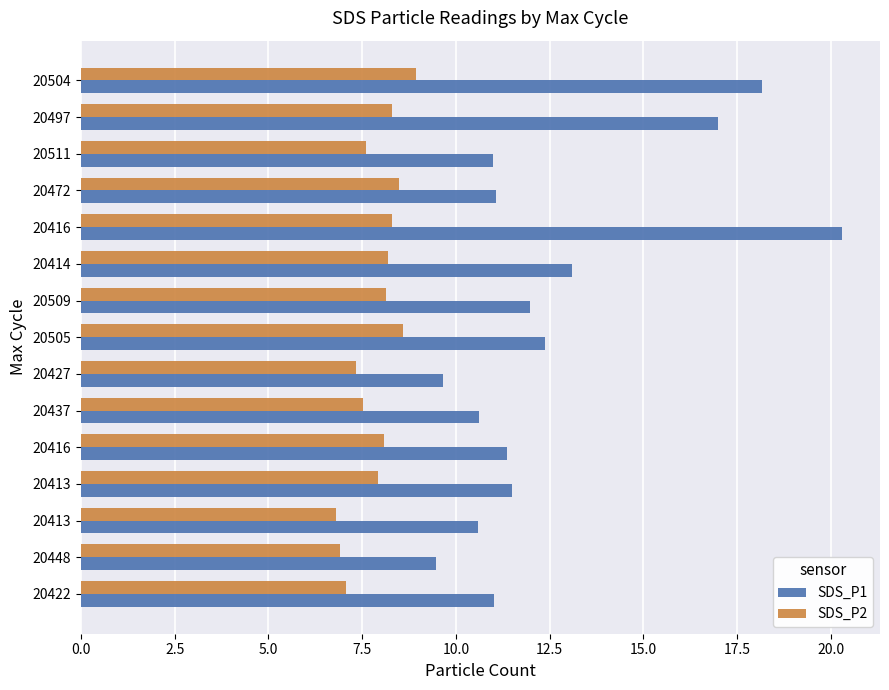

Which series has the widest spread of values?

SDS_P1